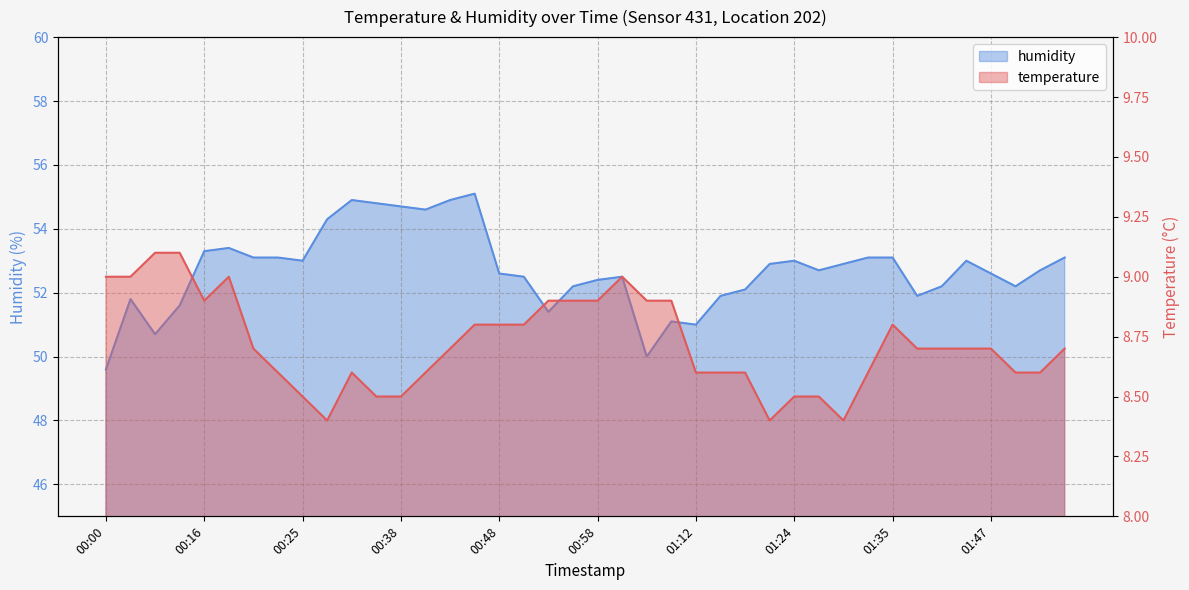

How many interior local peaks does the temperature series have?

4